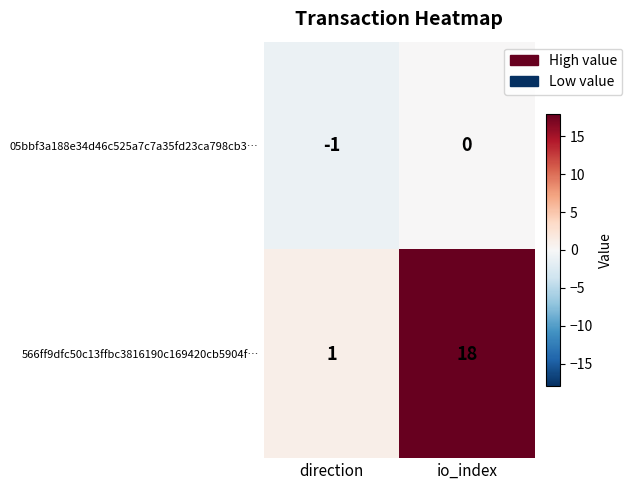

What is the average value of the 566ff9dfc50c13ffbc3816190c169420cb5904f… series?

10